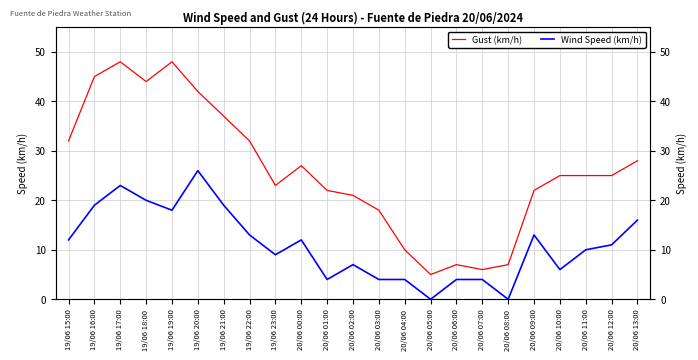

True or false: Gust (km/h) has more than 0 interior local peaks.

True